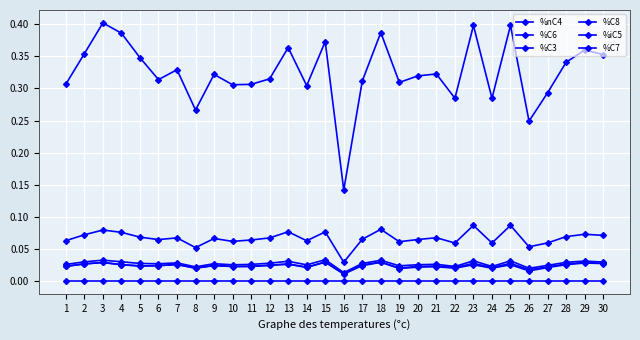

How many data points does each series have?

30